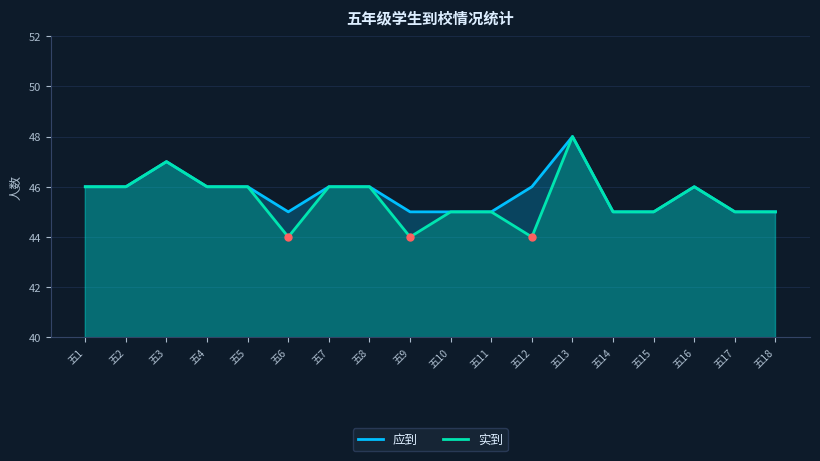

True or false: 应到 has more than 0 interior local peaks.

True